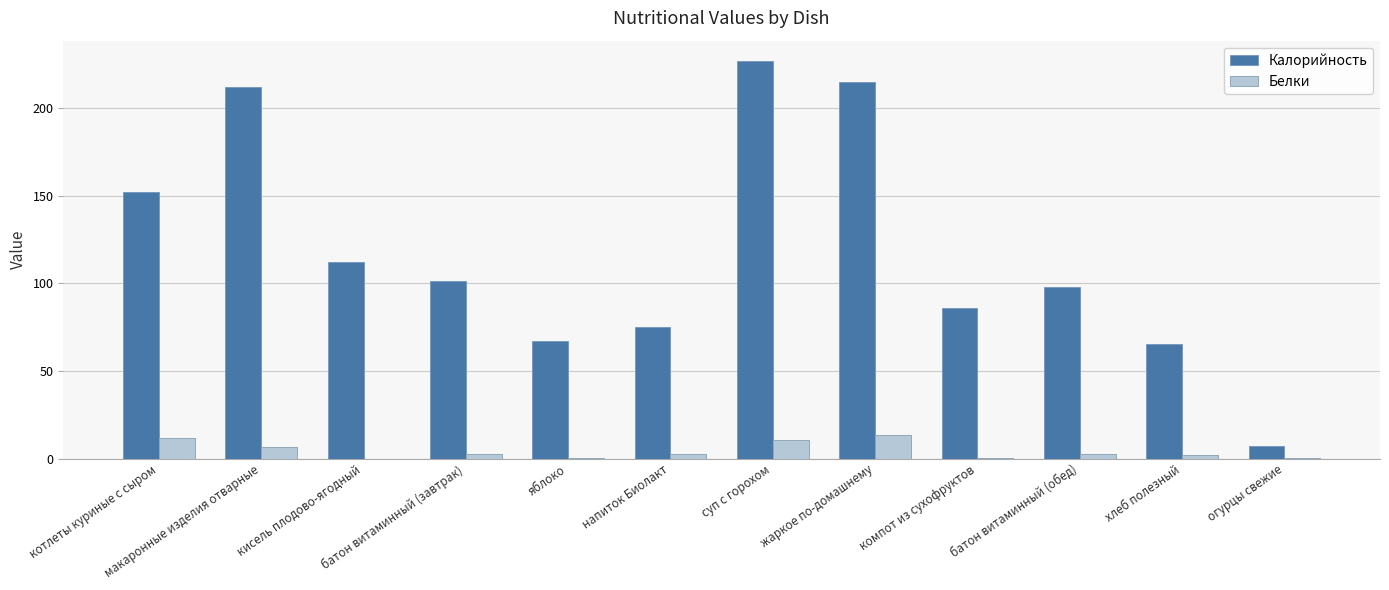

Count the number of data series in this chart.

2